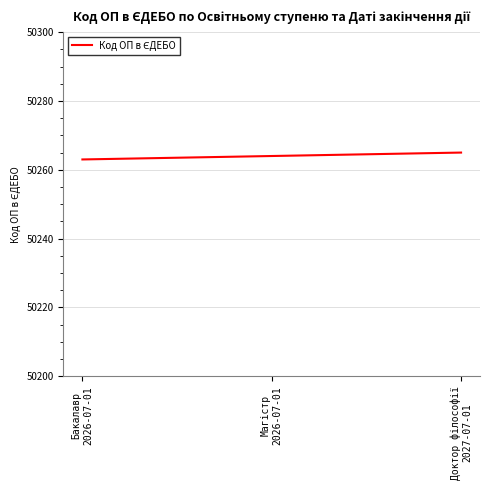

What is the average value?

50264